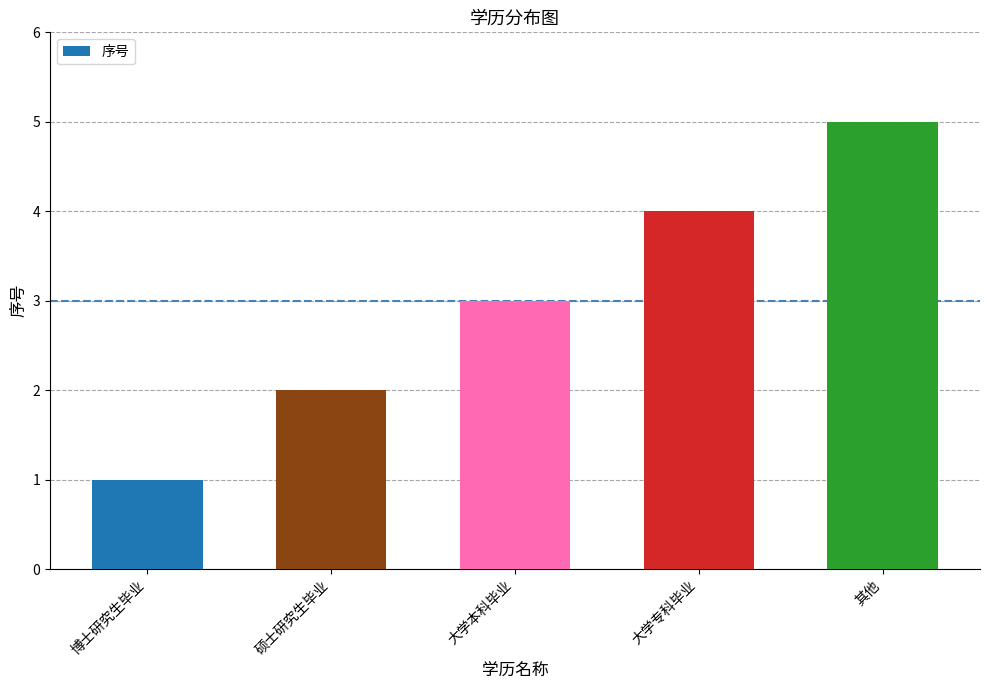

At which label is the value closest to 3?

大学本科毕业